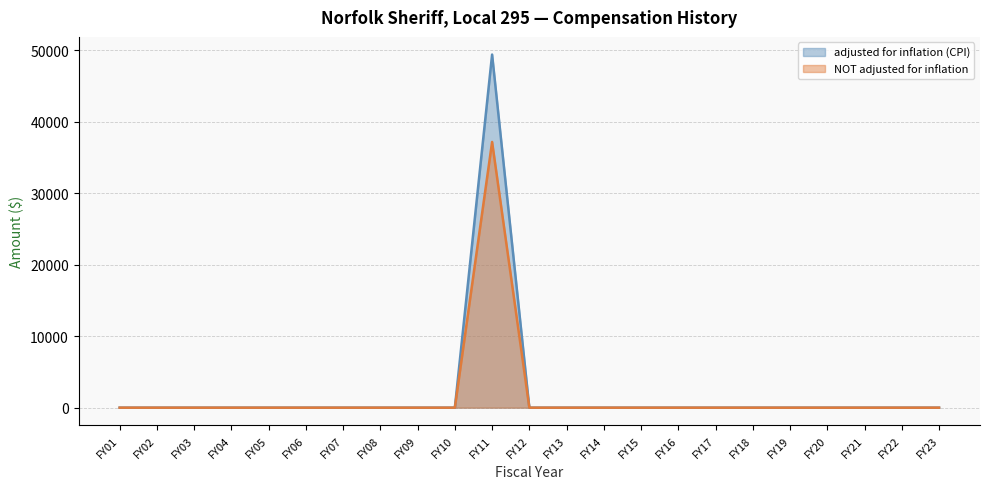

How many interior local peaks does the NOT adjusted for inflation series have?

1